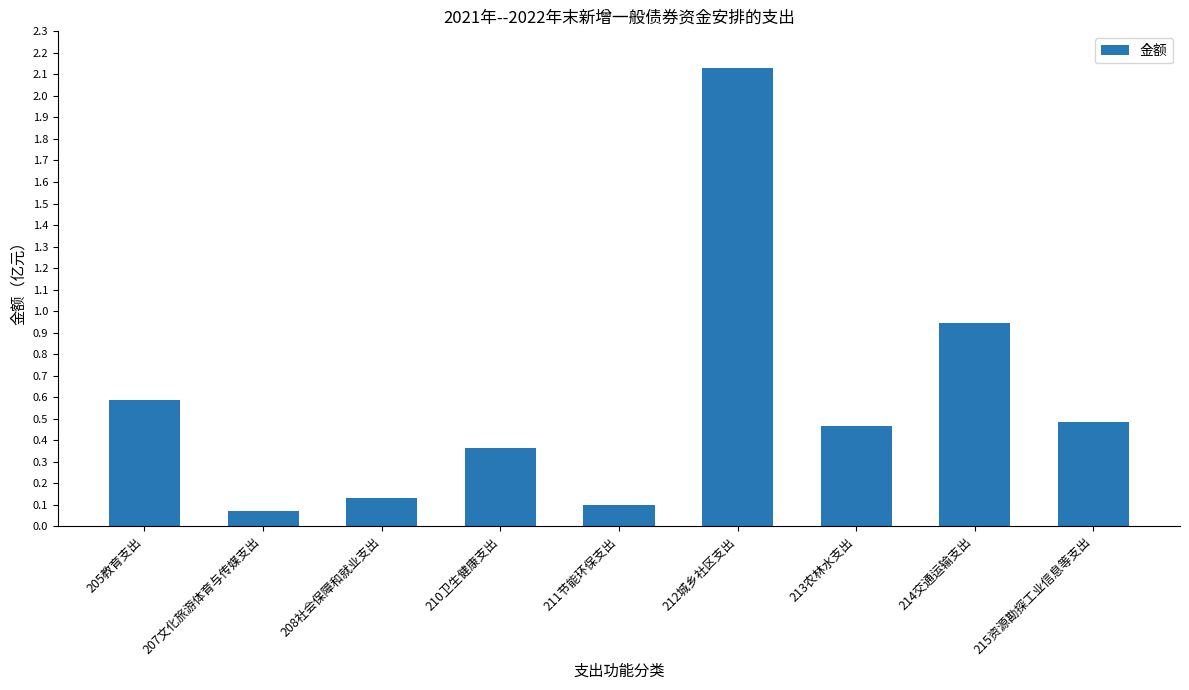

What position from the left is 215资源勘探工业信息等支出?

9